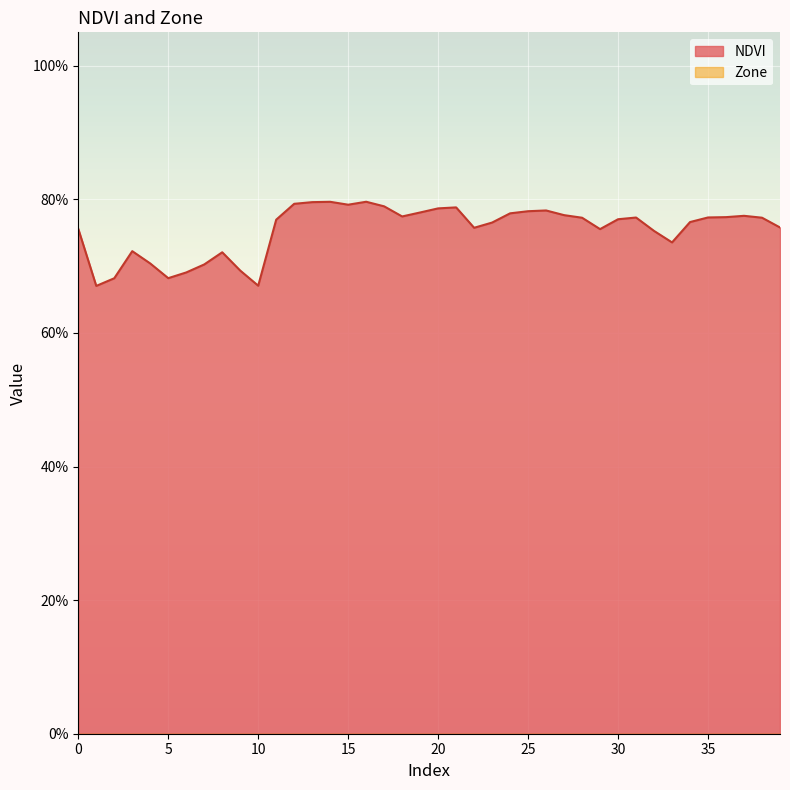

Which category has the lowest value across all series?

1